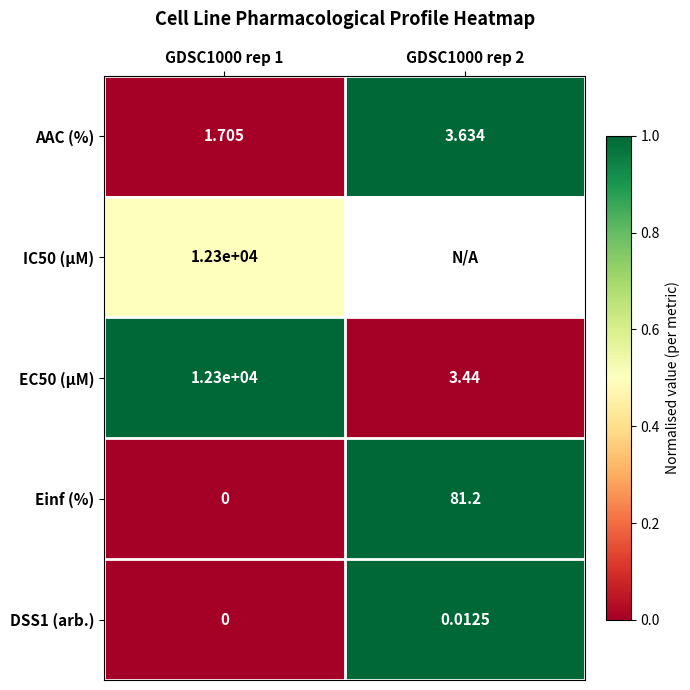

Count the number of categories in the chart.

2